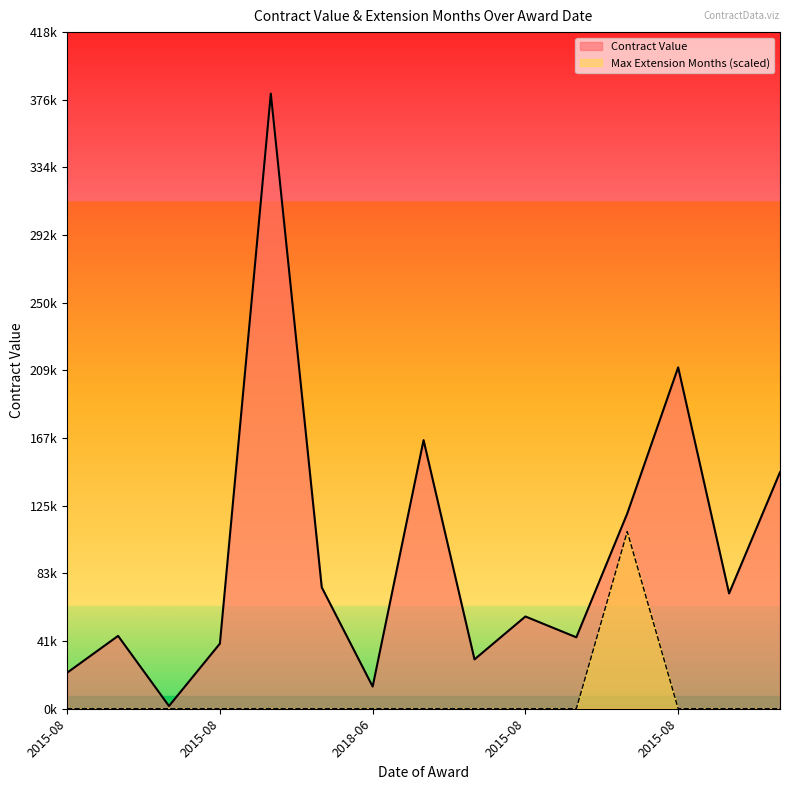

What is the maximum value shown in the chart?

380000.0